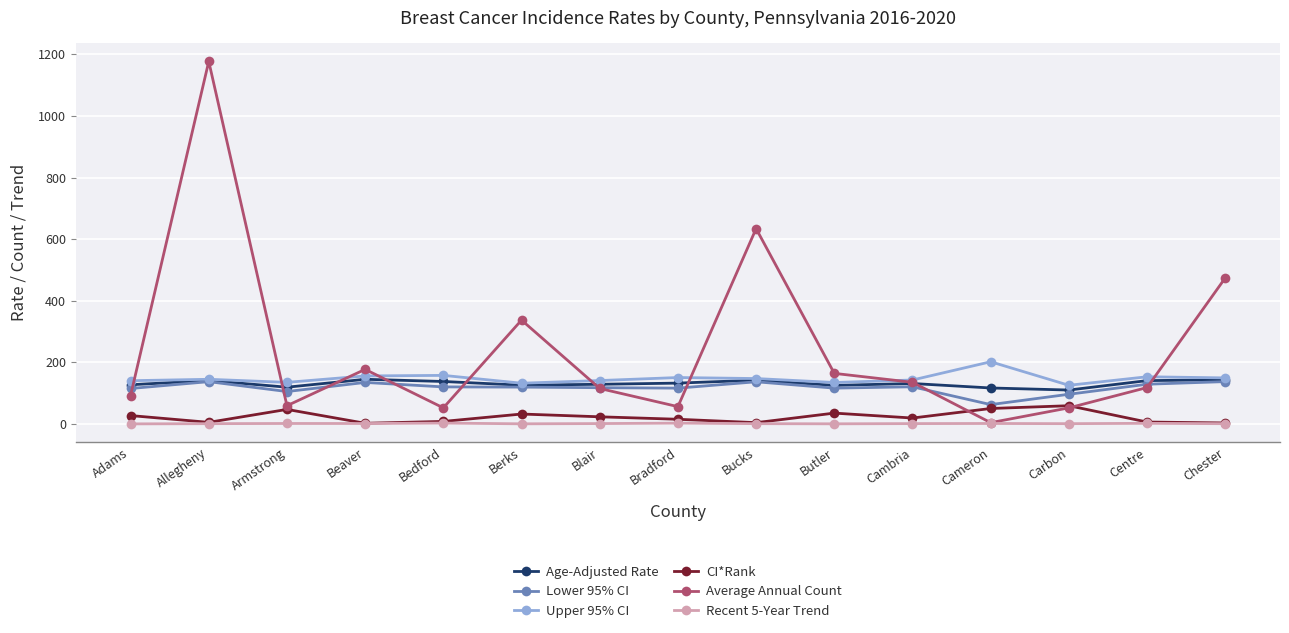

What is the average value of the Recent 5-Year Trend series?

1.0